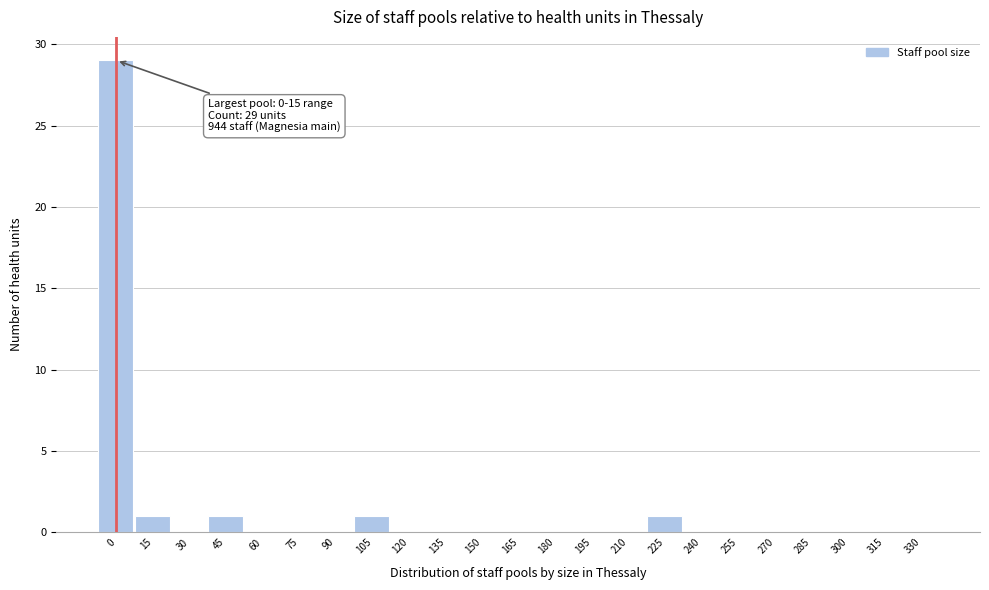

Reading right to left, extract all data points from this chart.

330=0	315=0	300=0	285=0	270=0	255=0	240=0	225=1	210=0	195=0	180=0	165=0	150=0	135=0	120=0	105=1	90=0	75=0	60=0	45=1	30=0	15=1	0=29